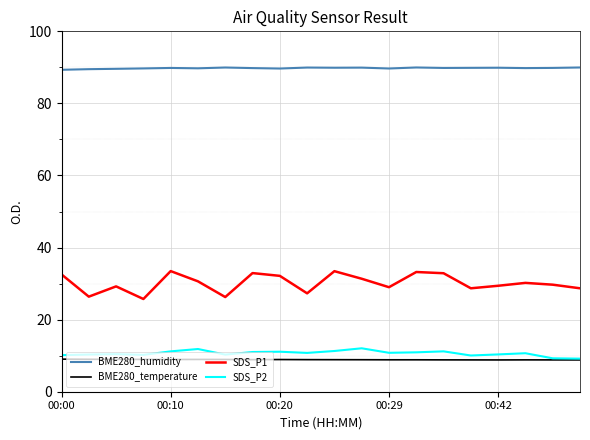

What is the maximum value shown in the chart?

90.0